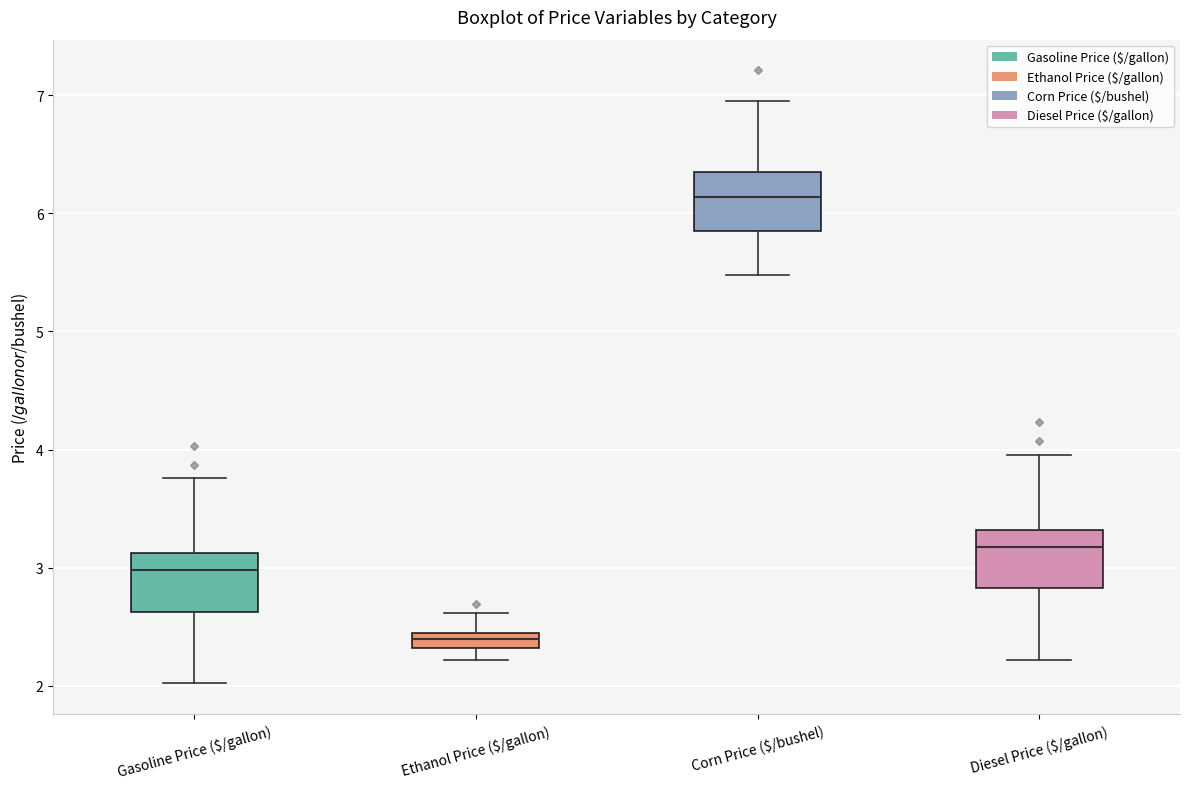

Which box has the highest median line?

Corn Price ($/bushel)